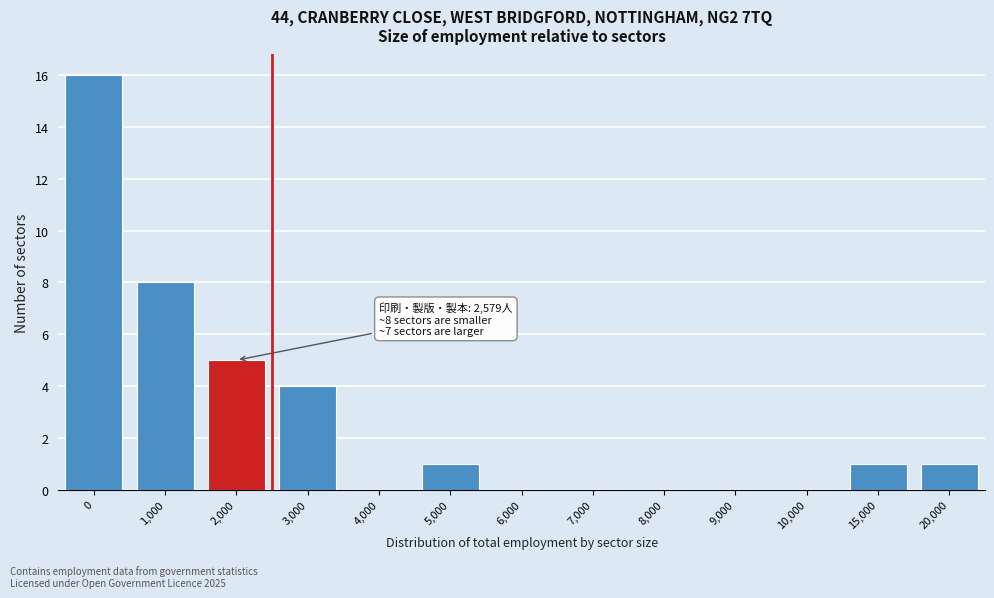

Reading left to right, transcribe all the data shown in this chart.

0=16	1,000=8	2,000=5	3,000=4	4,000=0	5,000=1	6,000=0	7,000=0	8,000=0	9,000=0	10,000=0	15,000=1	20,000=1